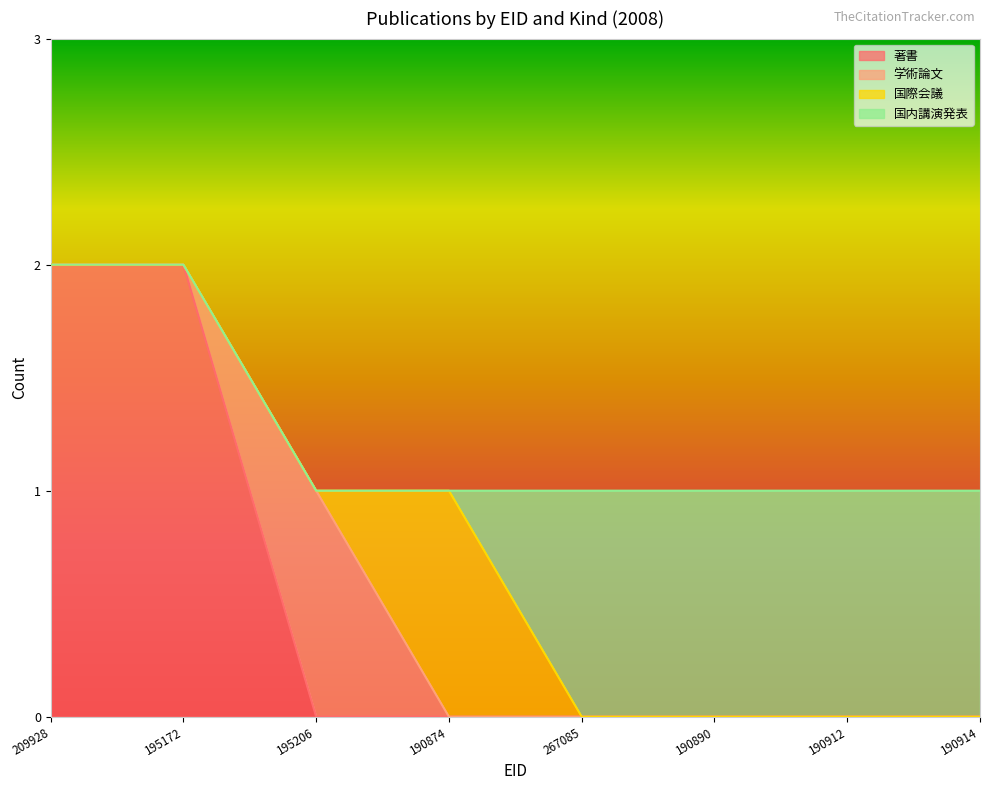

True or false: 著書 has a value of 0 at 190874.

True